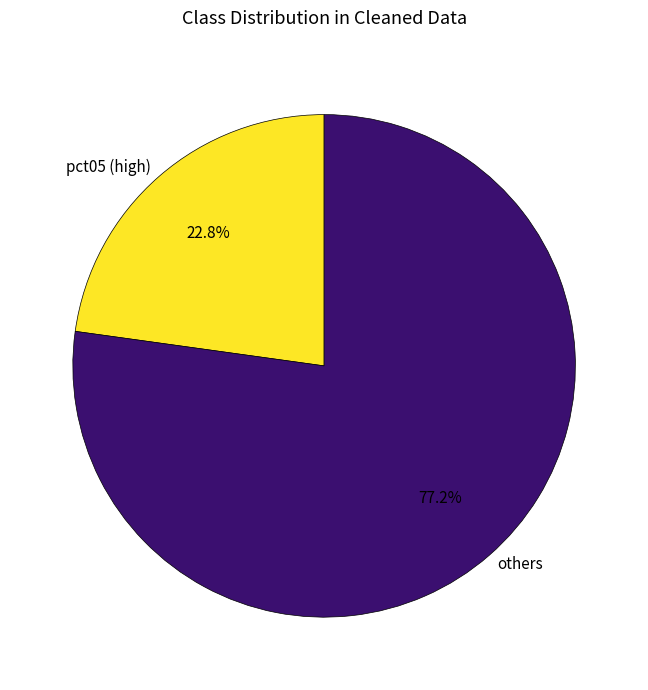

How many segments does this pie chart have?

2